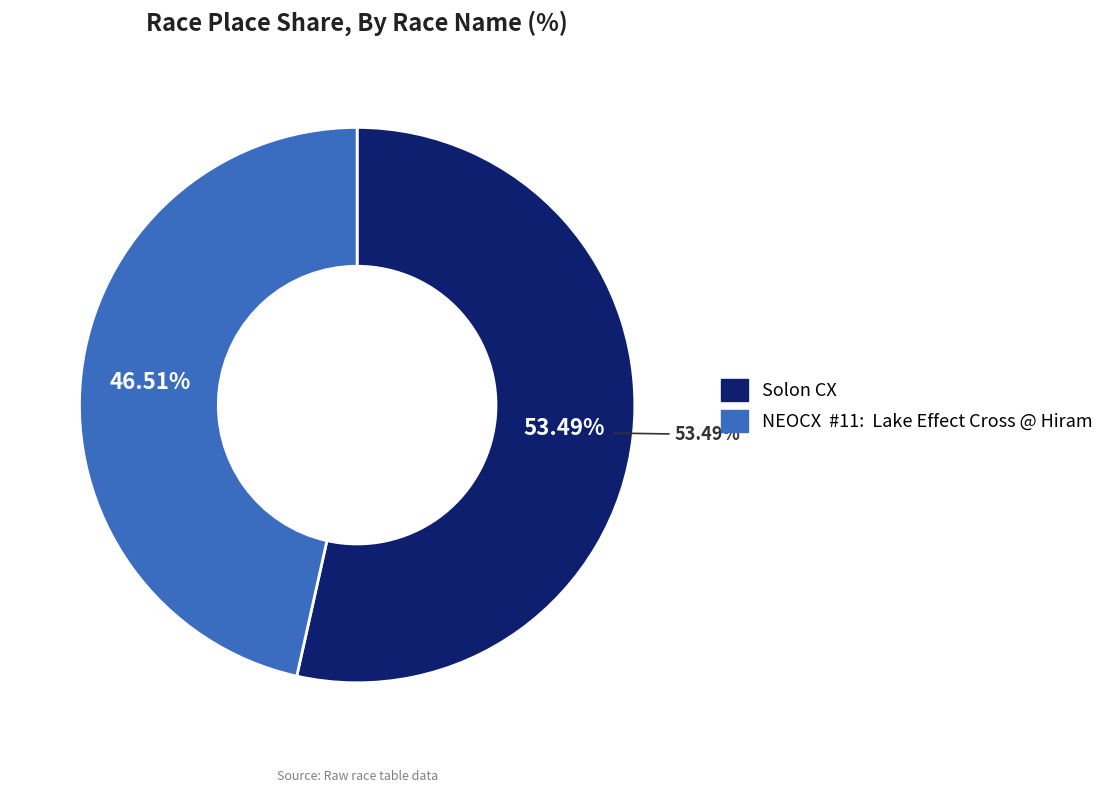

The NEOCX  #11:  Lake Effect Cross @ Hiram slice represents 47% of the pie. True or false?

True